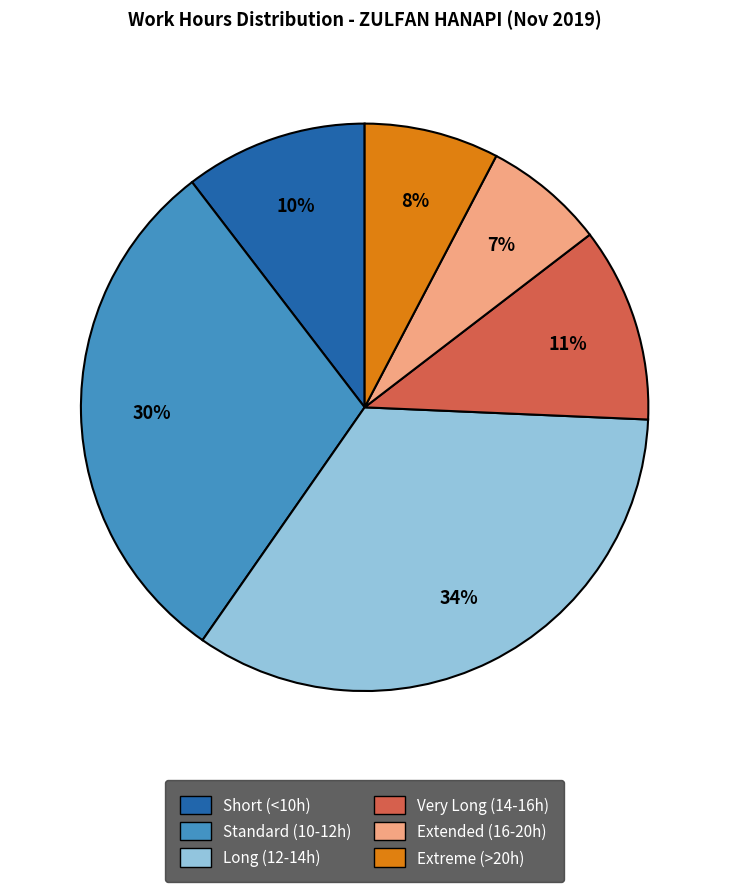

To the nearest percent, what is the difference between the largest and smallest slice percentages?

27%